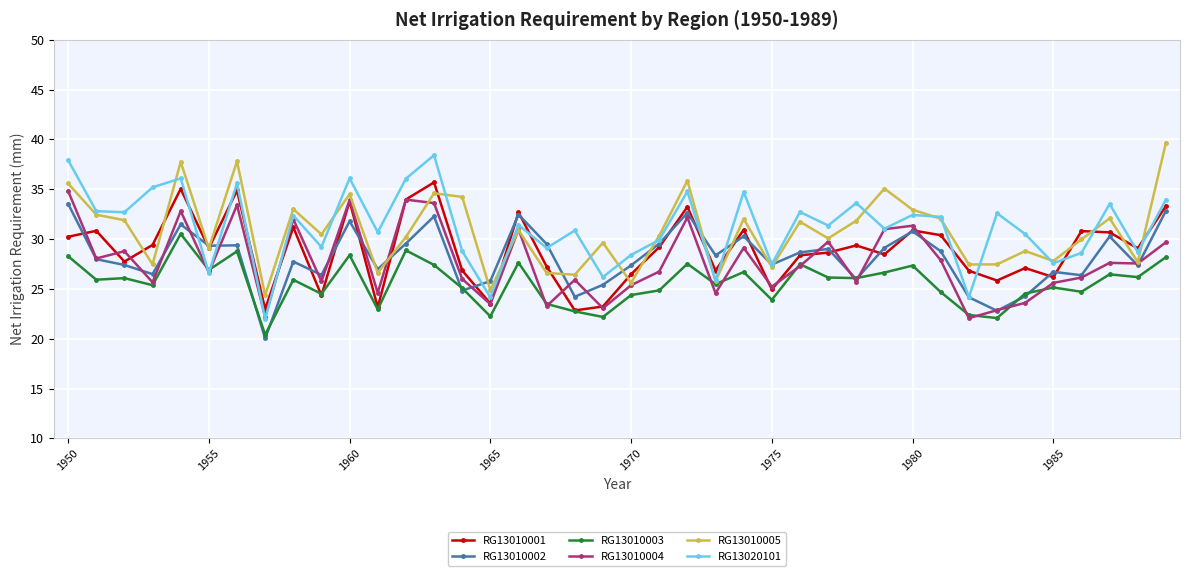

What is the minimum value shown in the chart?

20.0